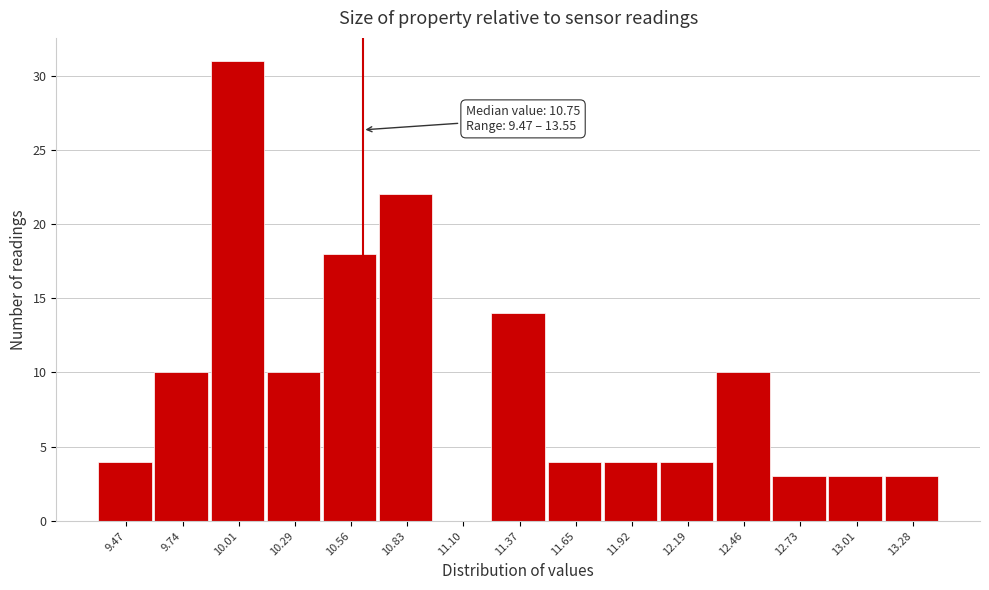

Reading right to left, transcribe all the data shown in this chart.

13.28=3	13.01=3	12.73=3	12.46=10	12.19=4	11.92=4	11.65=4	11.37=14	11.10=0	10.83=22	10.56=18	10.29=10	10.01=31	9.74=10	9.47=4